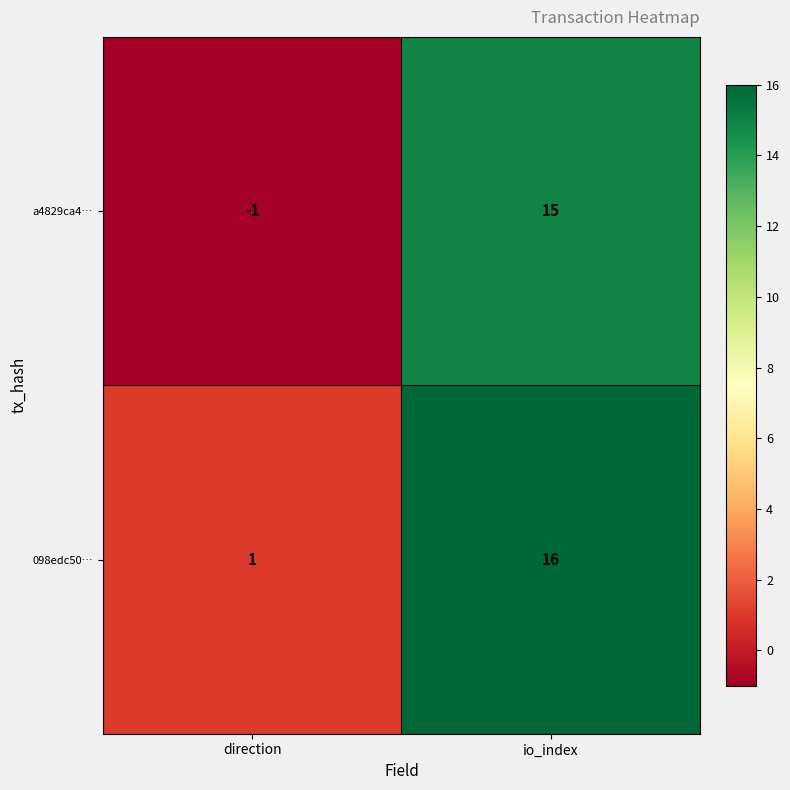

What is the difference between the maximum and minimum values in the 098edc50… series?

15